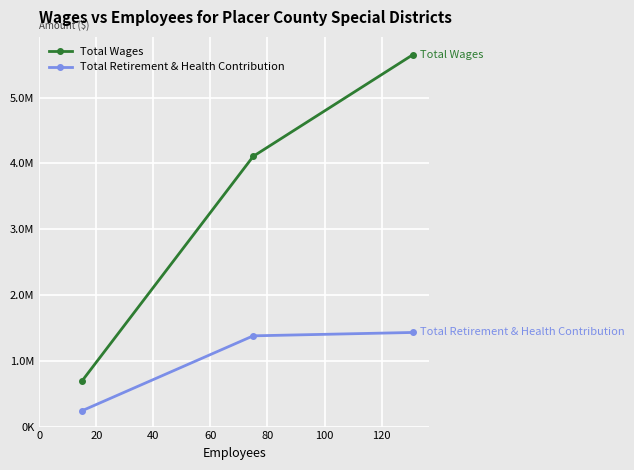

Rank the series by their average value, from lowest to highest.

Total Retirement & Health Contribution, Total Wages